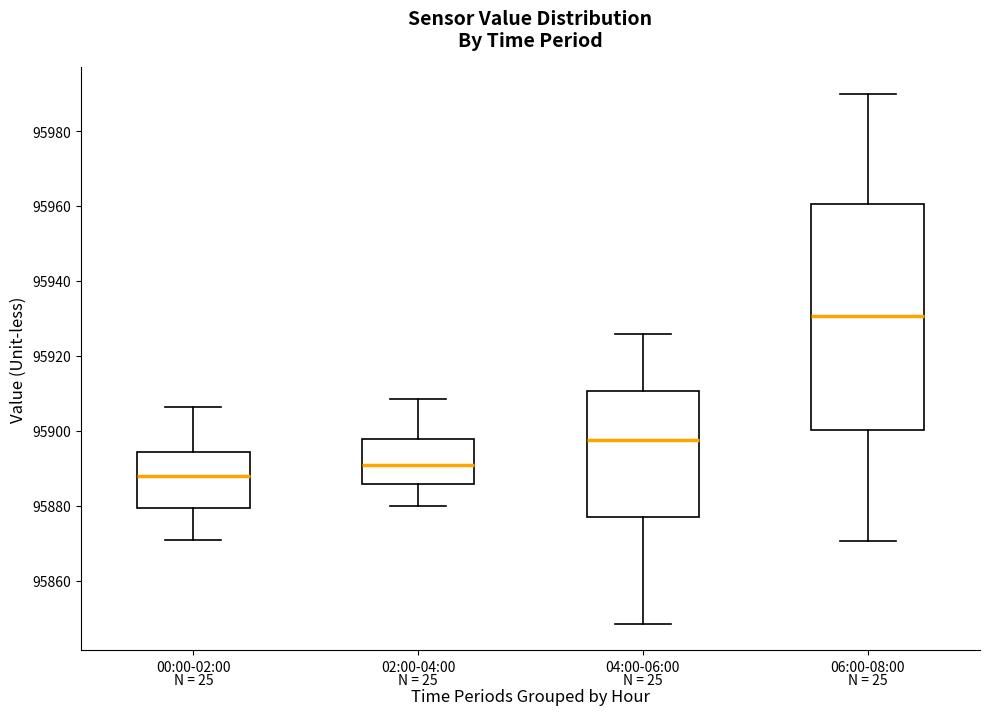

Reading left to right, transcribe this box plot: for each box, give where its median line is, the range the box spans, and where its two whiskers end, as read against the y-axis. The values are not printed on the chart, so give them approximately, as read against the axis.

00:00-02:00: median 95888, box 95880 to 95894, whiskers 95870 to 95906
02:00-04:00: median 95890, box 95886 to 95898, whiskers 95880 to 95908
04:00-06:00: median 95898, box 95878 to 95910, whiskers 95848 to 95926
06:00-08:00: median 95930, box 95900 to 95960, whiskers 95870 to 95990